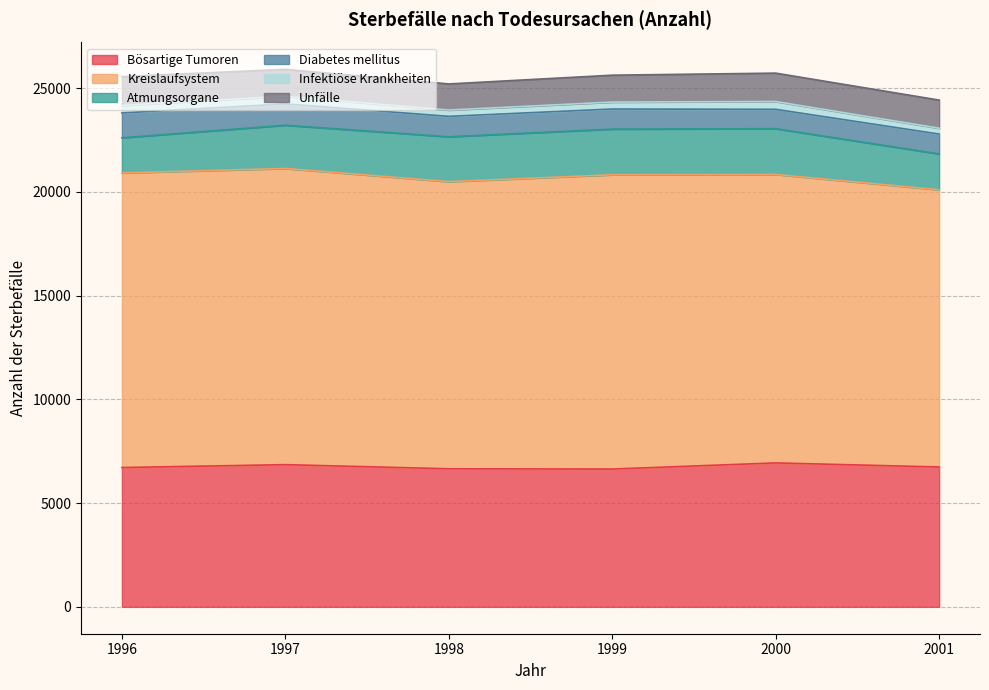

Does the chart display data point markers on the line(s)?

No